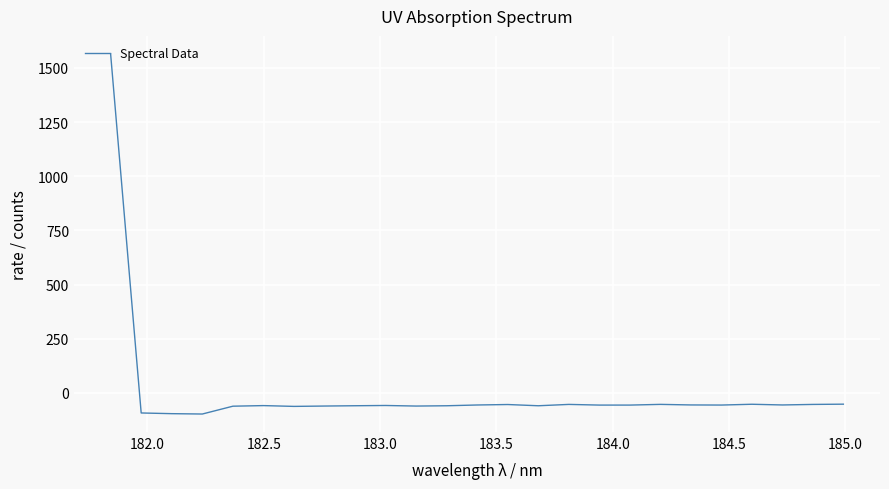

What is the difference between the maximum and minimum values?

1661.6